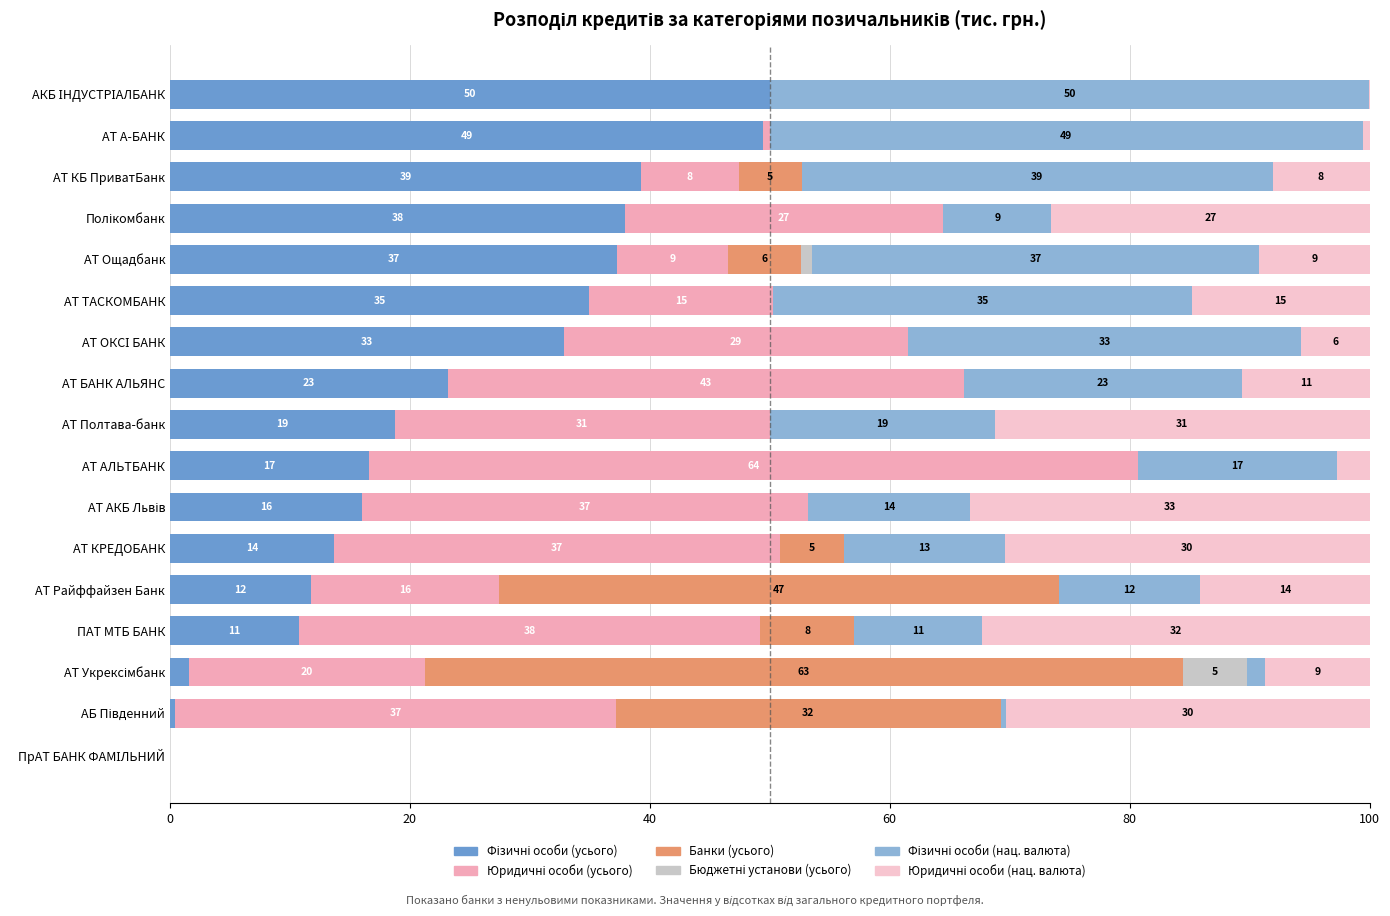

Rank the series by their maximum value, from highest to lowest.

Юридичні особи (усього), Банки (усього), Фізичні особи (усього), Фізичні особи (нац. валюта), Юридичні особи (нац. валюта), Бюджетні установи (усього)